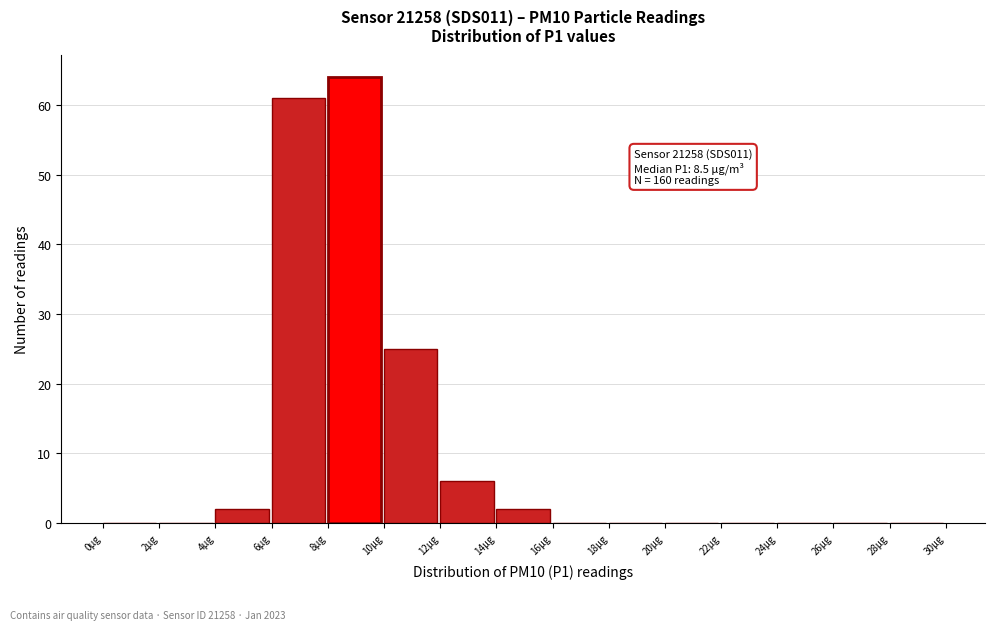

Over which range of the x-axis is the bar tallest?

8 to 10